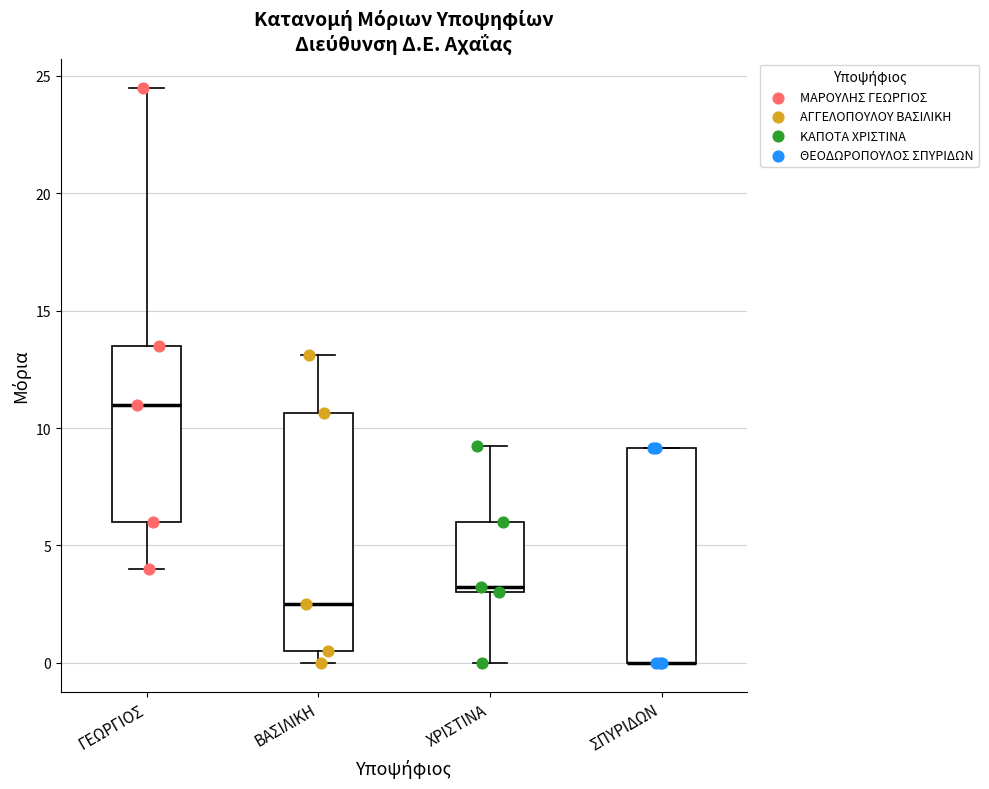

Comparing the boxes themselves (not the whiskers), which one is the tallest?

ΒΑΣΙΛΙΚΗ